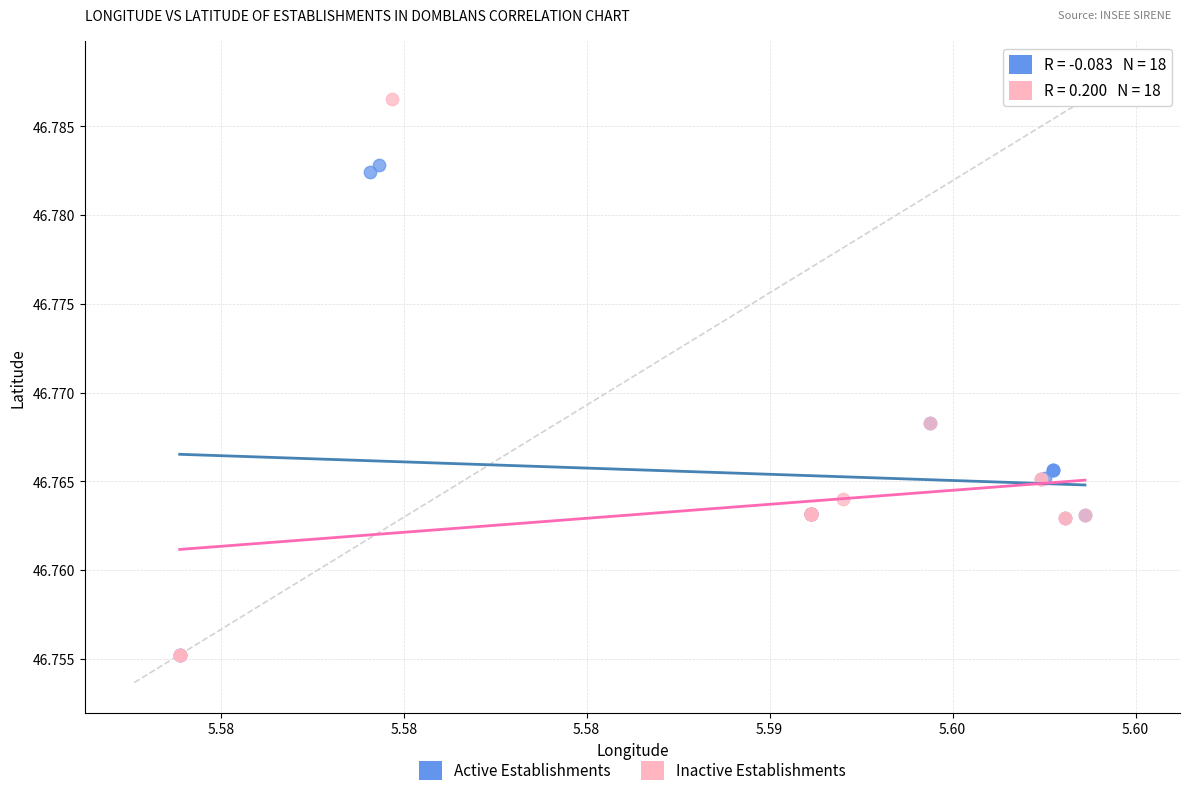

Which series has the widest spread of Y values?

Inactive Establishments